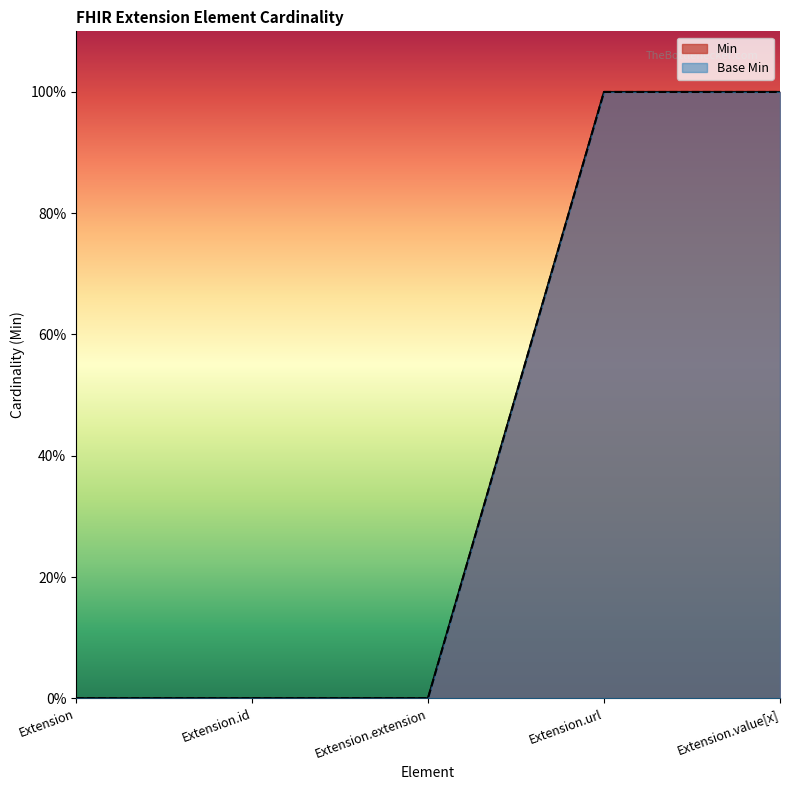

Which category has the highest value in the Base Min series?

Extension.url